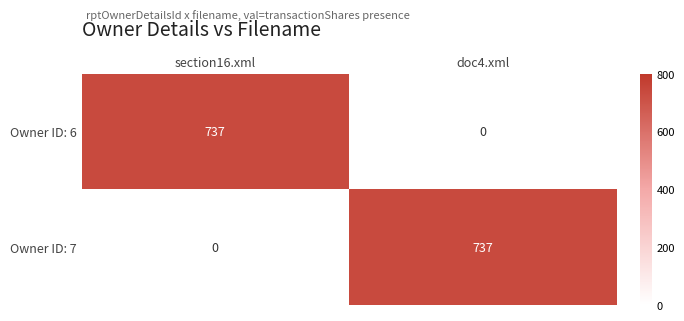

Reading left to right, list all the values displayed in this chart.

Owner ID: 6: section16.xml=737	doc4.xml=0
Owner ID: 7: section16.xml=0	doc4.xml=737